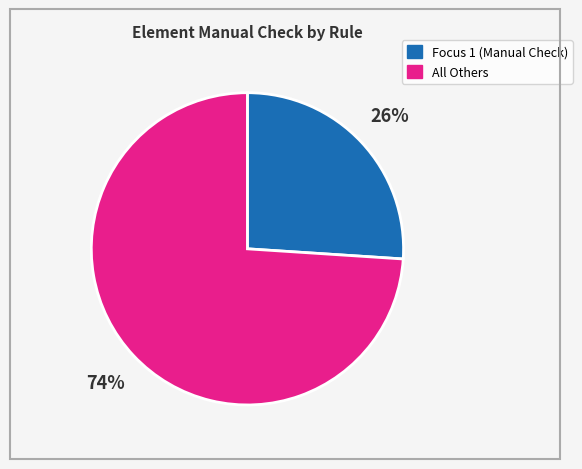

To the nearest percent, what is the average slice percentage?

50%